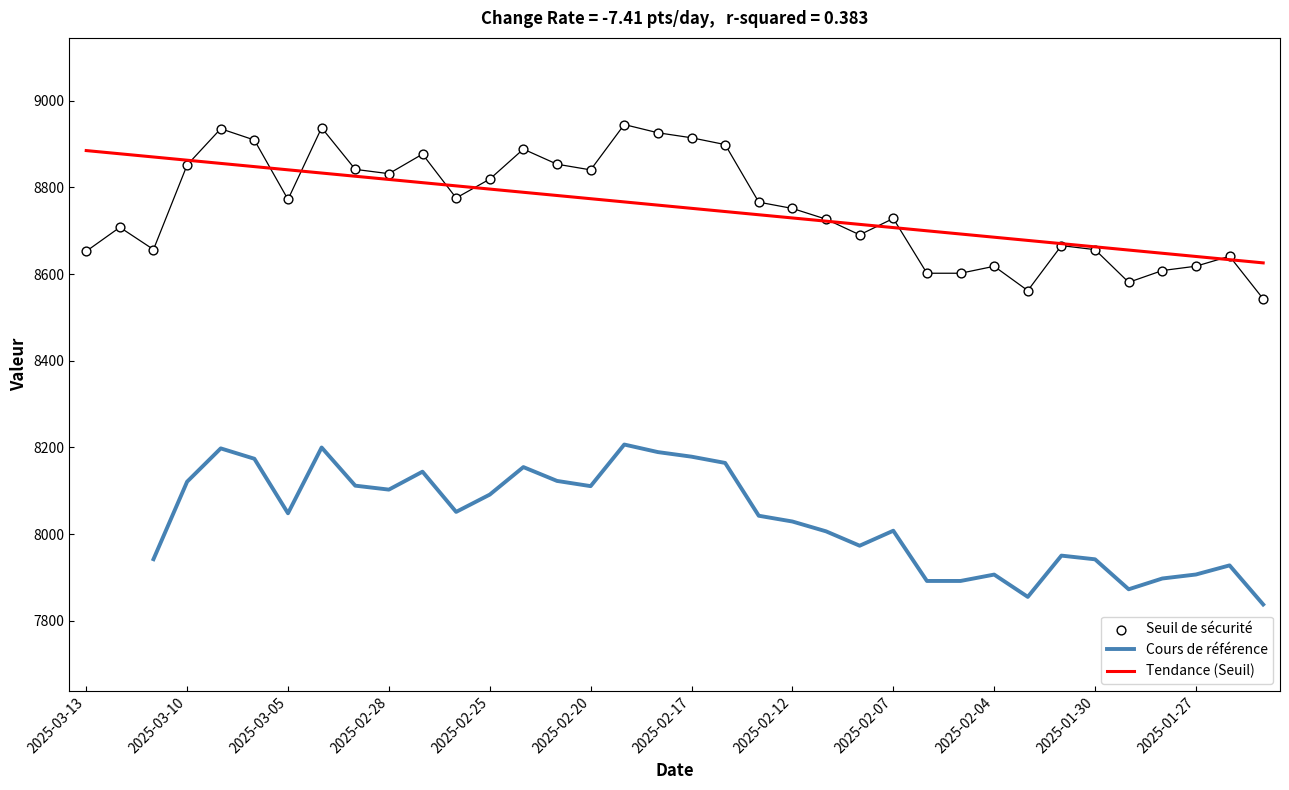

What is the highest value of the Tendance (Seuil) series?

8885.1